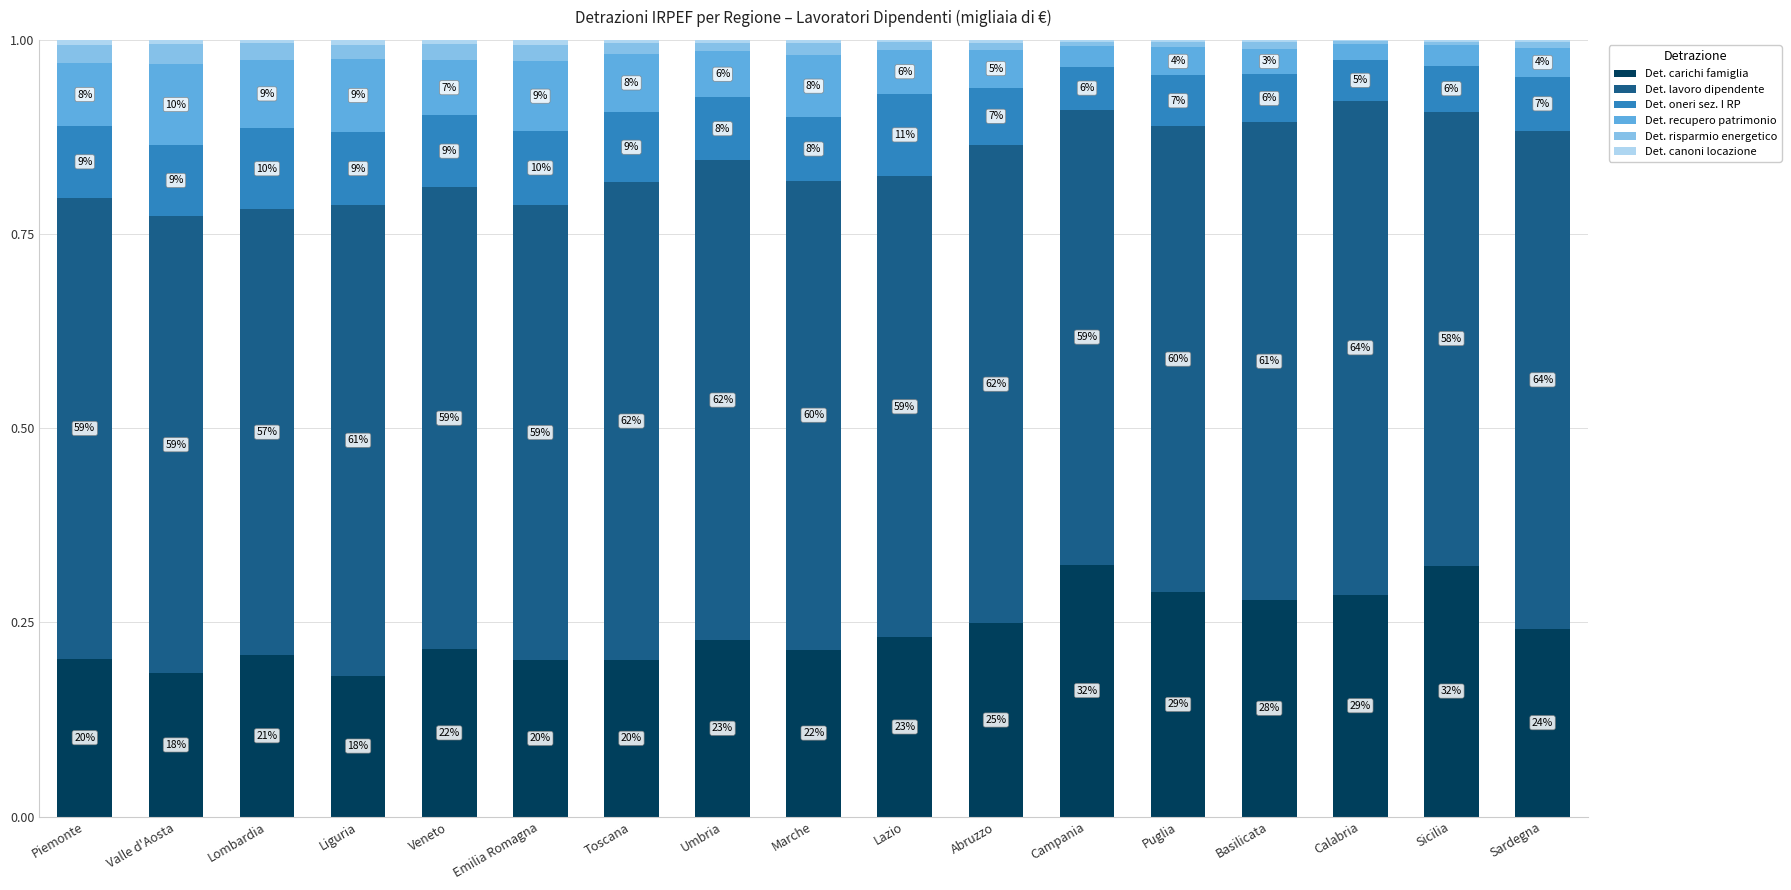

The Det. lavoro dipendente series shows 60.3 at Marche. True or false?

True